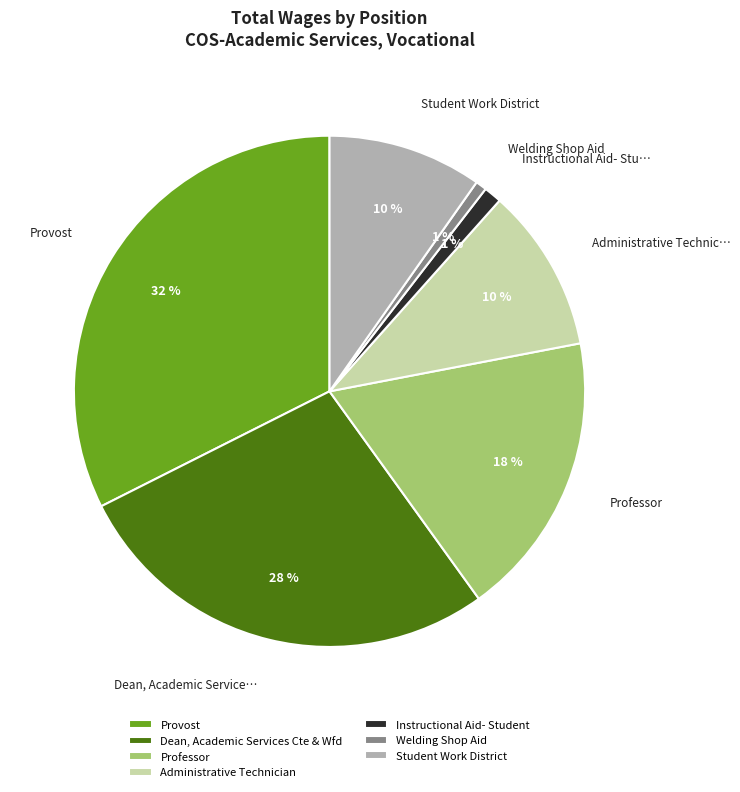

Do Professor and Administrative Technician together represent more than half of the pie?

No